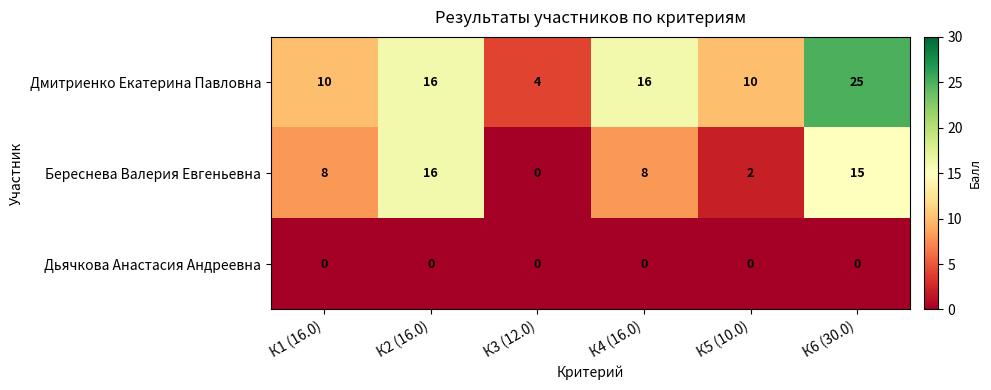

Which series has the largest total across all categories?

Дмитриенко Екатерина Павловна